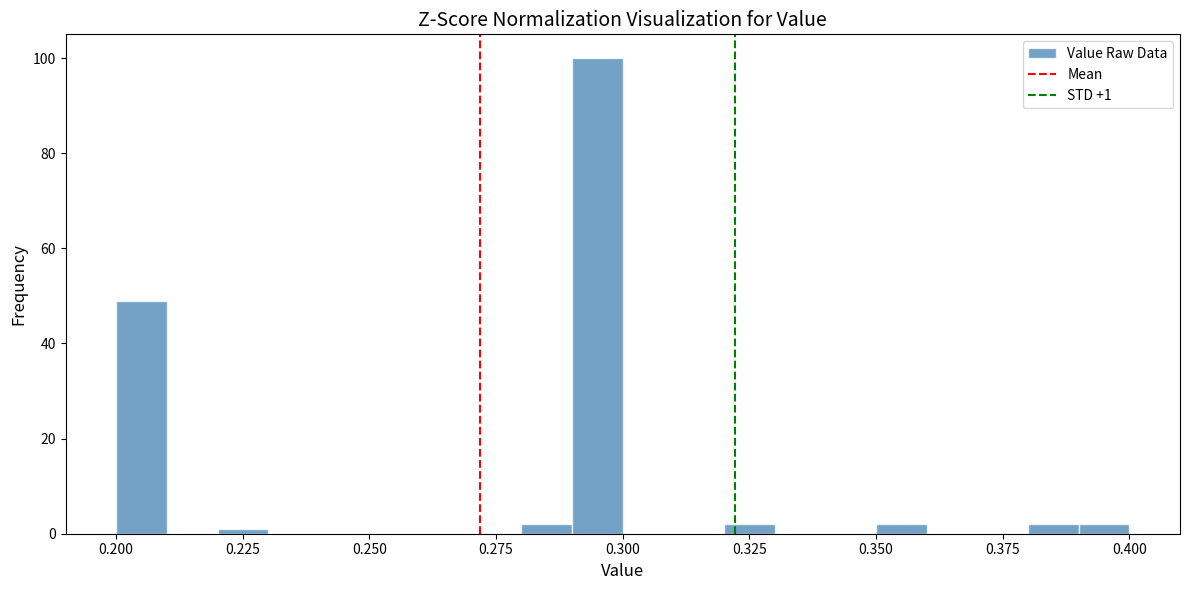

Around what value on the x-axis is the tallest bar? Give the approximate position of its centre, as read against the axis.

0.295